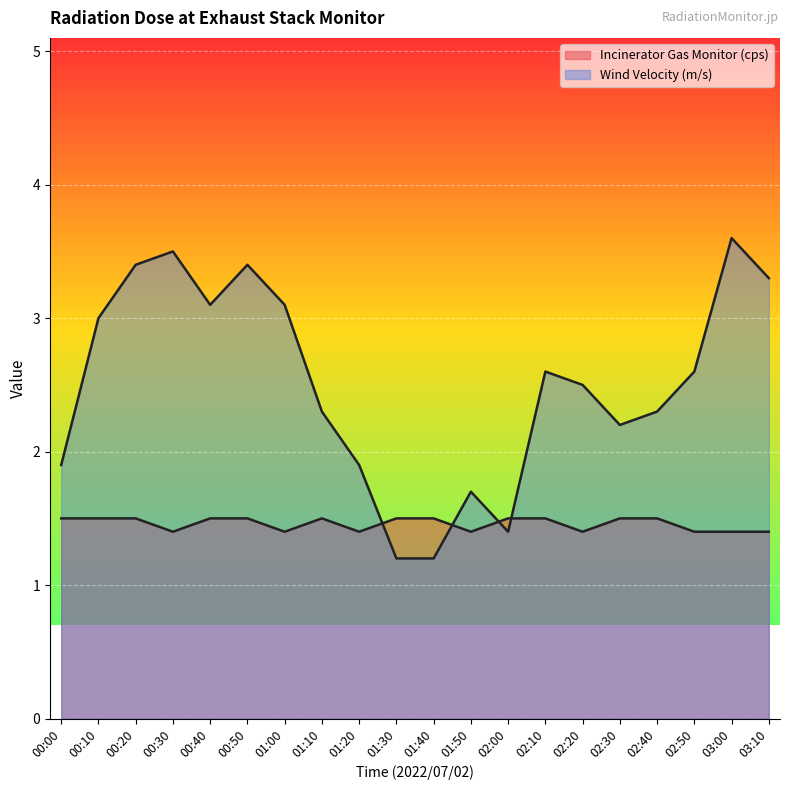

What is the maximum value shown in the chart?

3.6